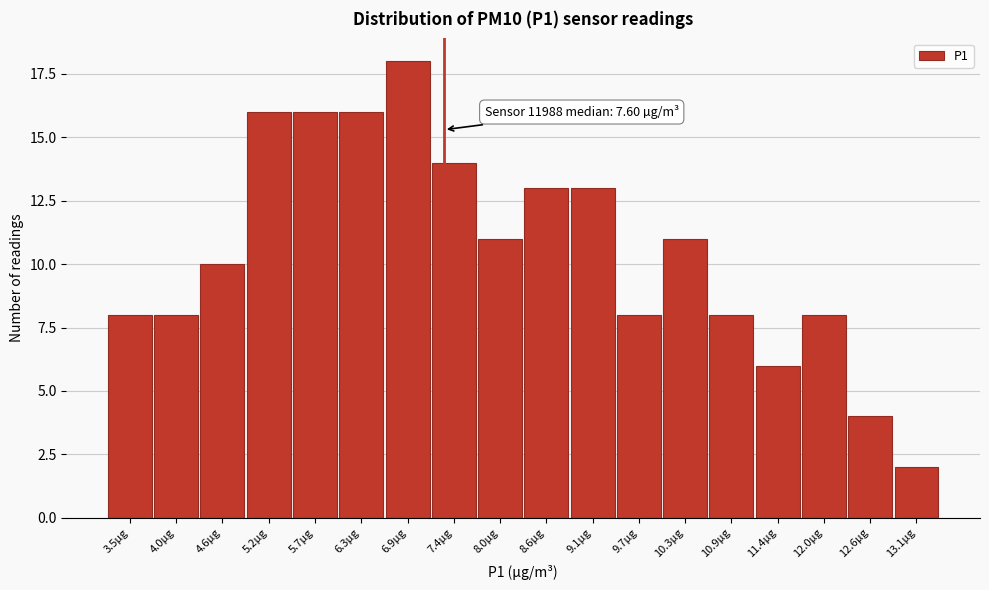

Reading left to right, extract all data points from this chart.

3.5µg=8	4.0µg=8	4.6µg=10	5.2µg=16	5.7µg=16	6.3µg=16	6.9µg=18	7.4µg=14	8.0µg=11	8.6µg=13	9.1µg=13	9.7µg=8	10.3µg=11	10.9µg=8	11.4µg=6	12.0µg=8	12.6µg=4	13.1µg=2